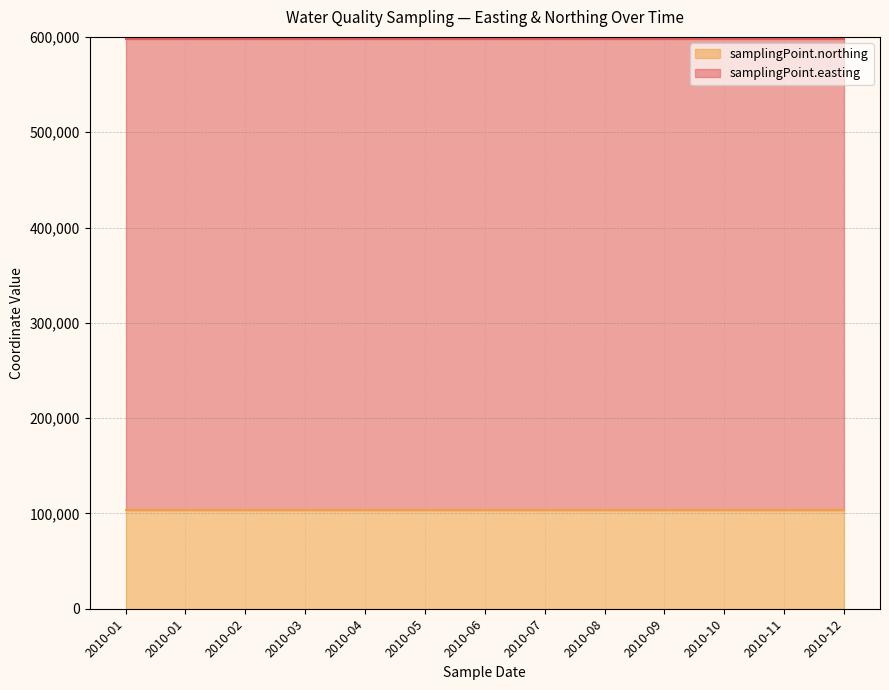

True or false: samplingPoint.northing has more than 0 interior local peaks.

False